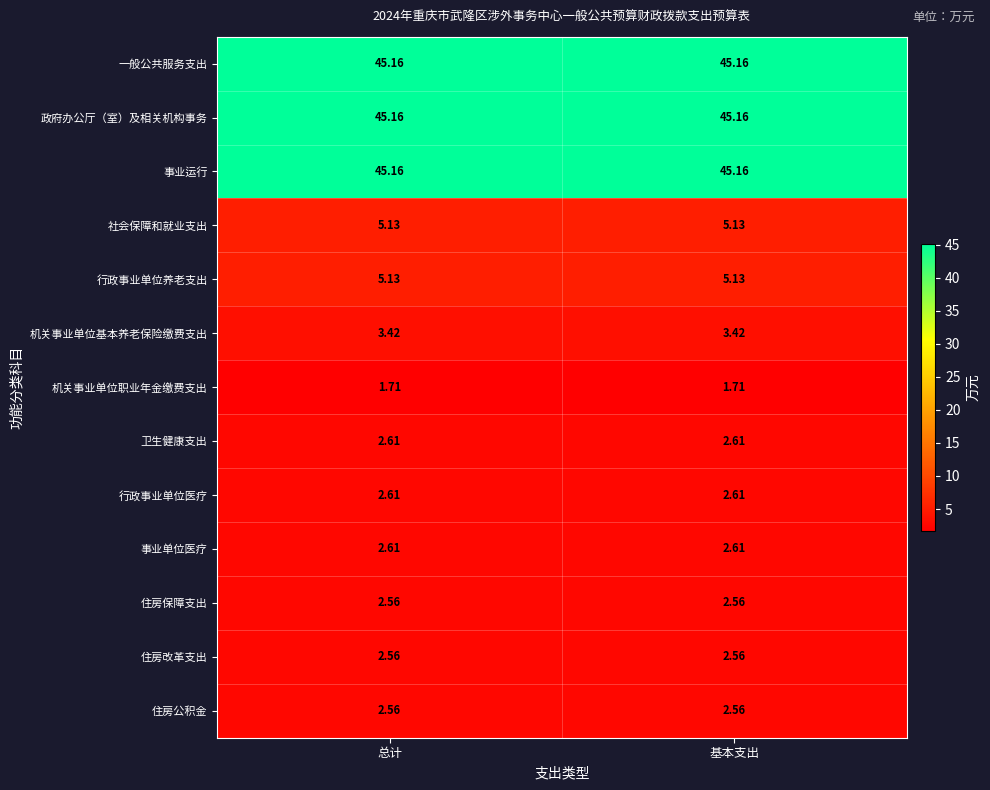

Is the value of 事业运行 at 总计 greater than the value of 卫生健康支出 at 总计?

Yes